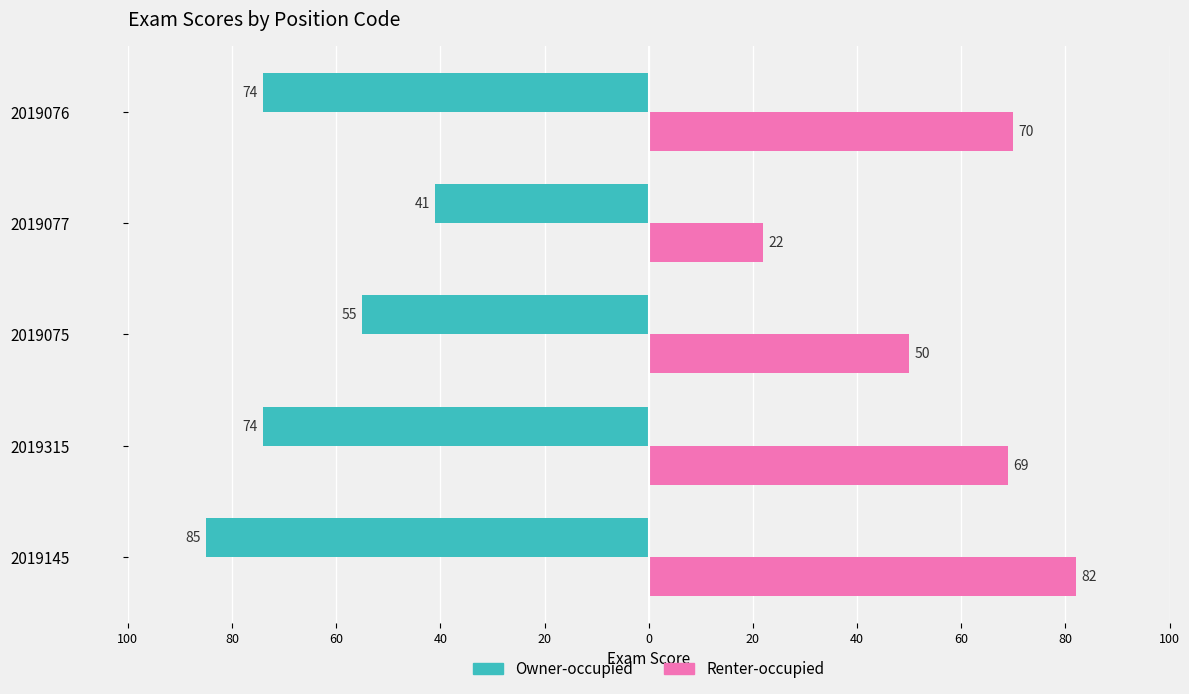

What are all the series names shown in the legend?

Owner-occupied, Renter-occupied